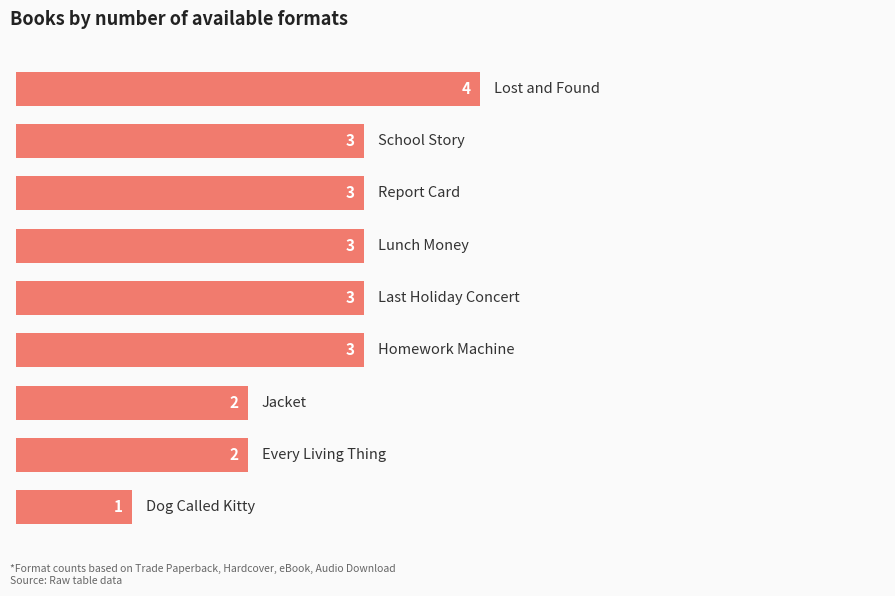

What is the value of the 5th bar from the top?

3